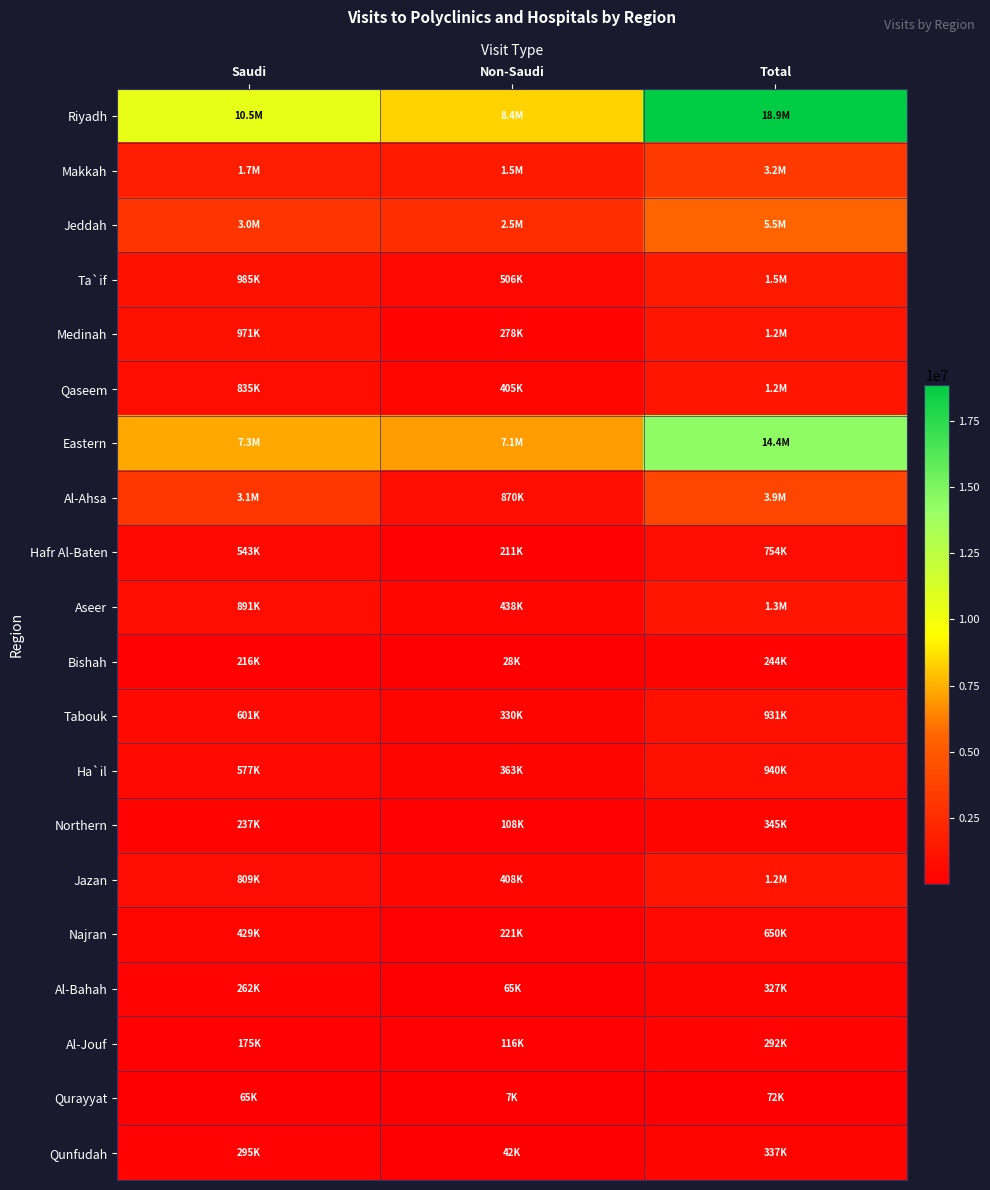

Reading right to left, what are all the values shown in this chart?

Riyadh: Total=18868619	Non-Saudi=8351862	Saudi=10516757
Makkah: Total=3231261	Non-Saudi=1546318	Saudi=1684943
Jeddah: Total=5535275	Non-Saudi=2539669	Saudi=2995606
Ta`if: Total=1490558	Non-Saudi=505631	Saudi=984927
Medinah: Total=1249317	Non-Saudi=277839	Saudi=971478
Qaseem: Total=1240377	Non-Saudi=405258	Saudi=835119
Eastern: Total=14400714	Non-Saudi=7056922	Saudi=7343792
Al-Ahsa: Total=3921716	Non-Saudi=870500	Saudi=3051216
Hafr Al-Baten: Total=754101	Non-Saudi=210728	Saudi=543373
Aseer: Total=1328582	Non-Saudi=437515	Saudi=891067
Bishah: Total=243910	Non-Saudi=27945	Saudi=215965
Tabouk: Total=930722	Non-Saudi=330175	Saudi=600547
Ha`il: Total=940021	Non-Saudi=362916	Saudi=577105
Northern: Total=344908	Non-Saudi=108378	Saudi=236530
Jazan: Total=1216772	Non-Saudi=407832	Saudi=808940
Najran: Total=650020	Non-Saudi=221138	Saudi=428882
Al-Bahah: Total=327468	Non-Saudi=65113	Saudi=262355
Al-Jouf: Total=291896	Non-Saudi=116417	Saudi=175479
Qurayyat: Total=72029	Non-Saudi=7107	Saudi=64922
Qunfudah: Total=336590	Non-Saudi=42005	Saudi=294585